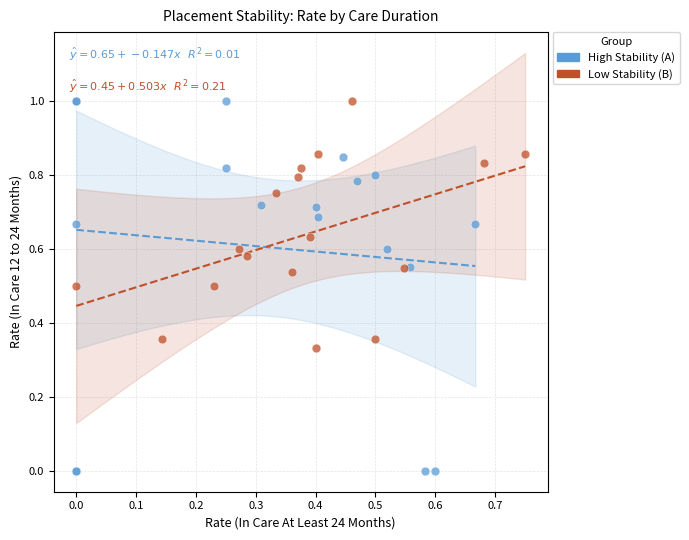

Which series has the largest Y range (max minus min)?

High Stability (A)